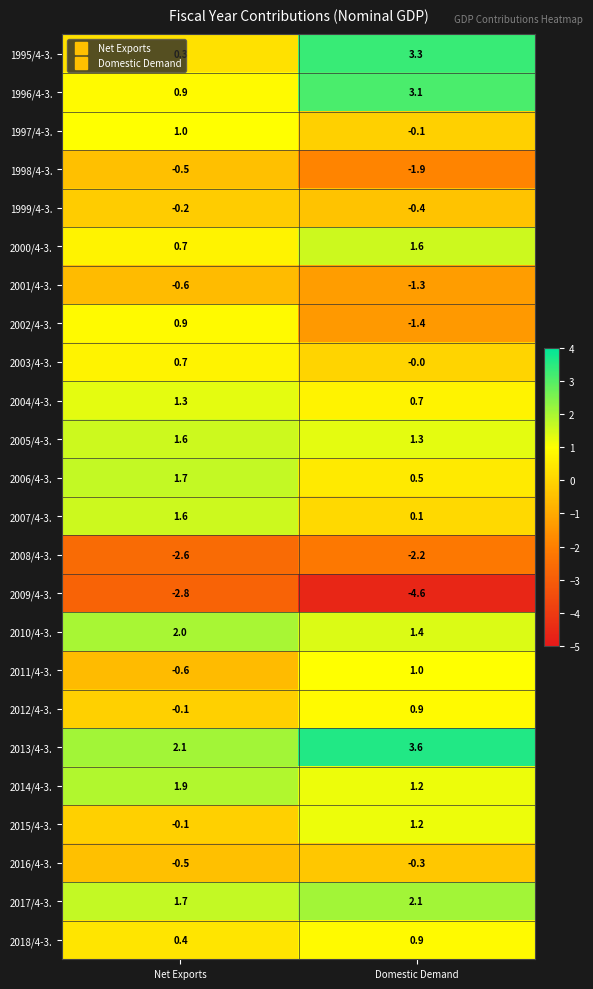

At which category does the chart reach its minimum across all series?

Domestic Demand